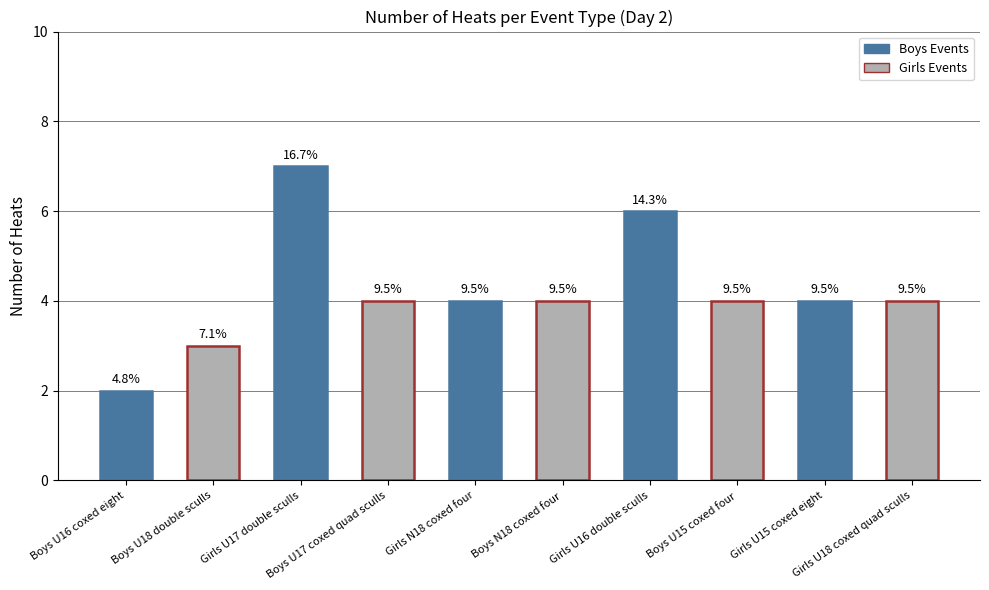

Rank the categories by value from lowest to highest.

Boys U16 coxed eight, Boys U18 double sculls, Boys U17 coxed quad sculls, Girls N18 coxed four, Boys N18 coxed four, Boys U15 coxed four, Girls U15 coxed eight, Girls U18 coxed quad sculls, Girls U16 double sculls, Girls U17 double sculls